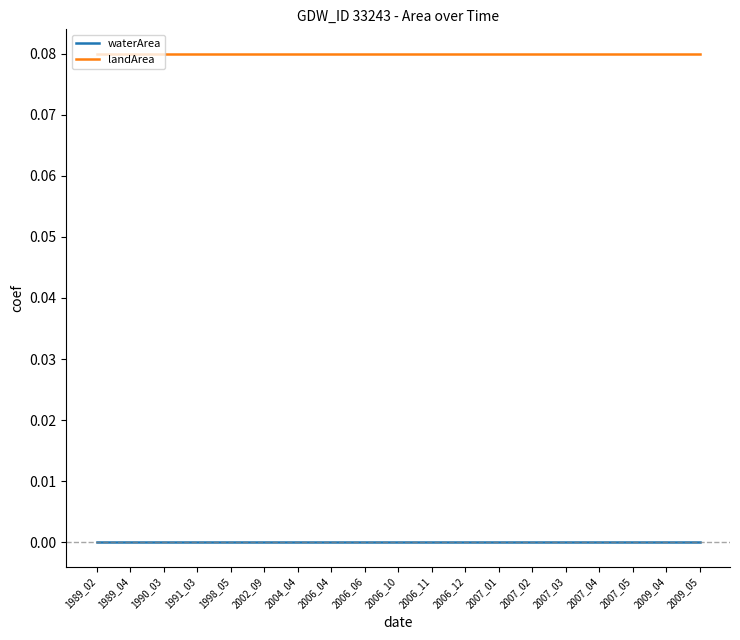

The waterArea series shows 0.0 at 2007_02. True or false?

True